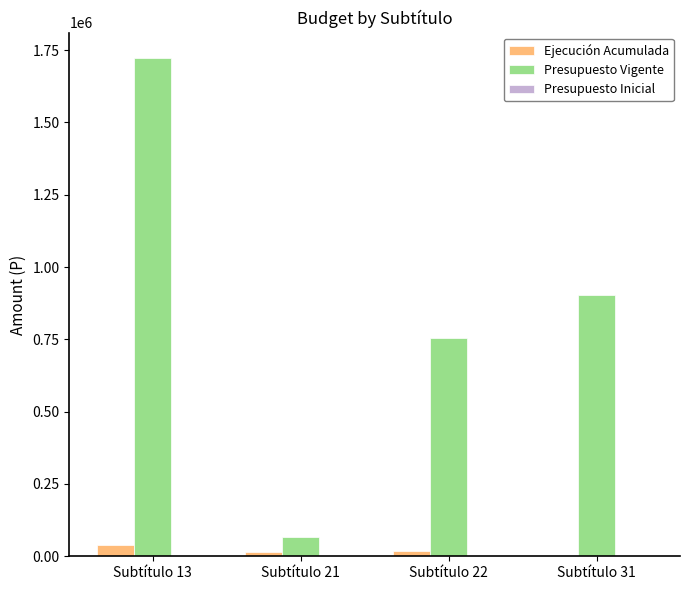

At which label does Presupuesto Vigente reach its peak?

Subtítulo 13